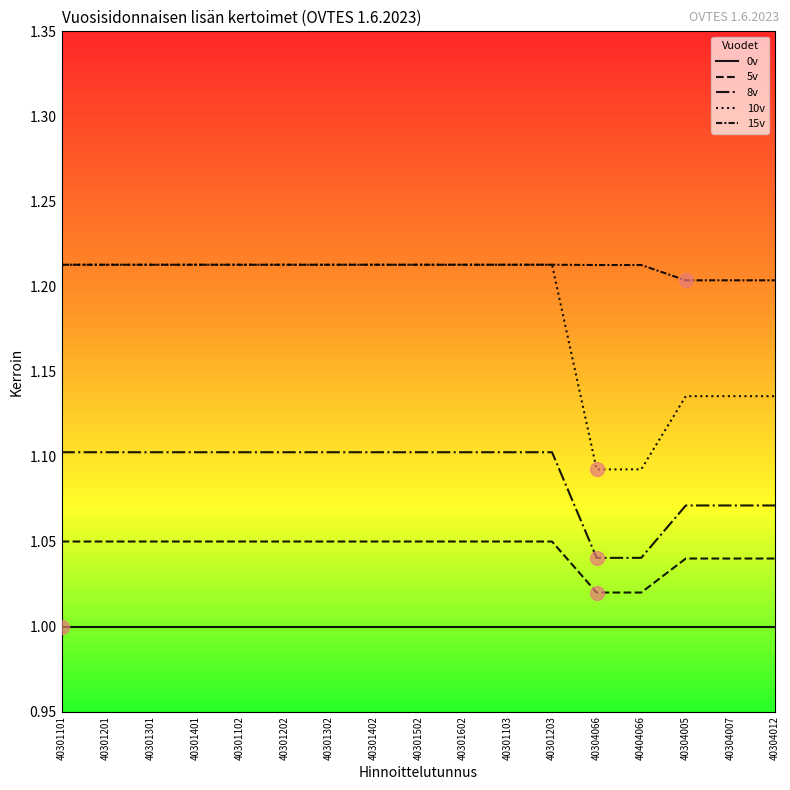

What value does the 10v series have at 40301101?

1.2